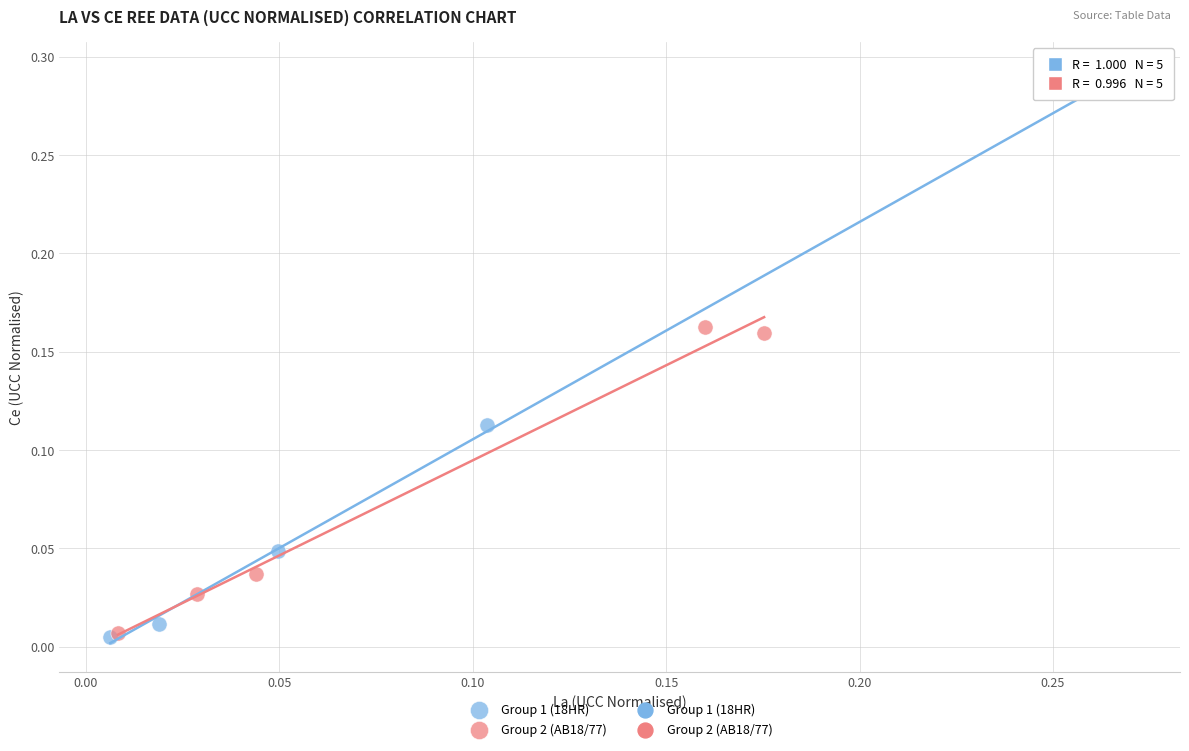

Which series has the largest Y range (max minus min)?

Group 1 (18HR)